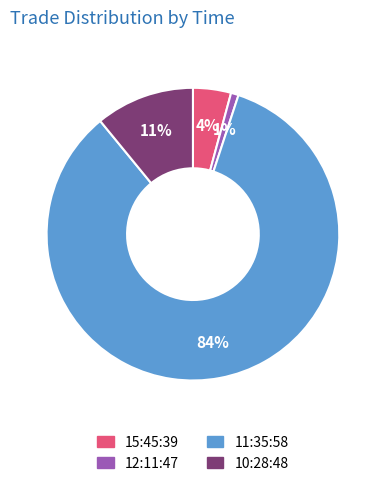

What percentage is the 11:35:58 slice, to the nearest percent?

84%